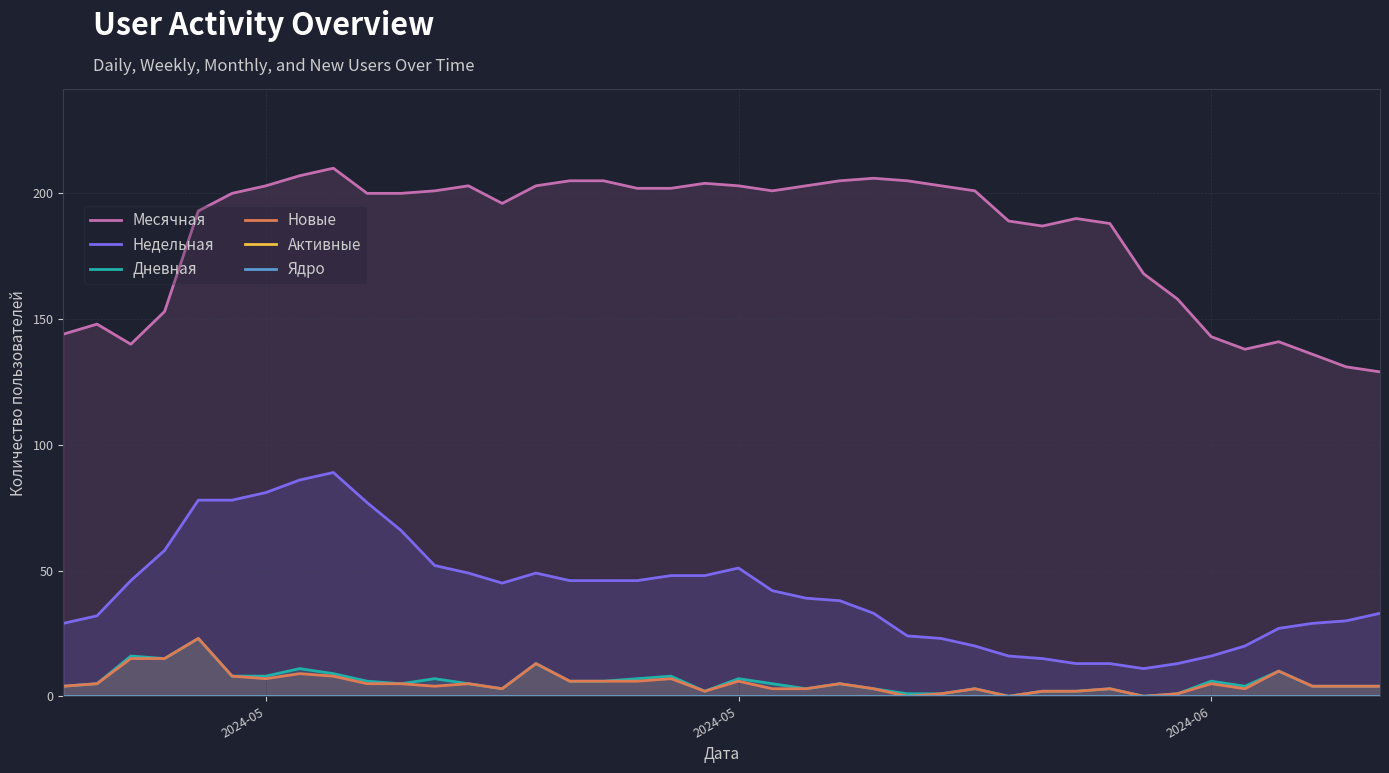

How many data points in Недельная are above 42?

19